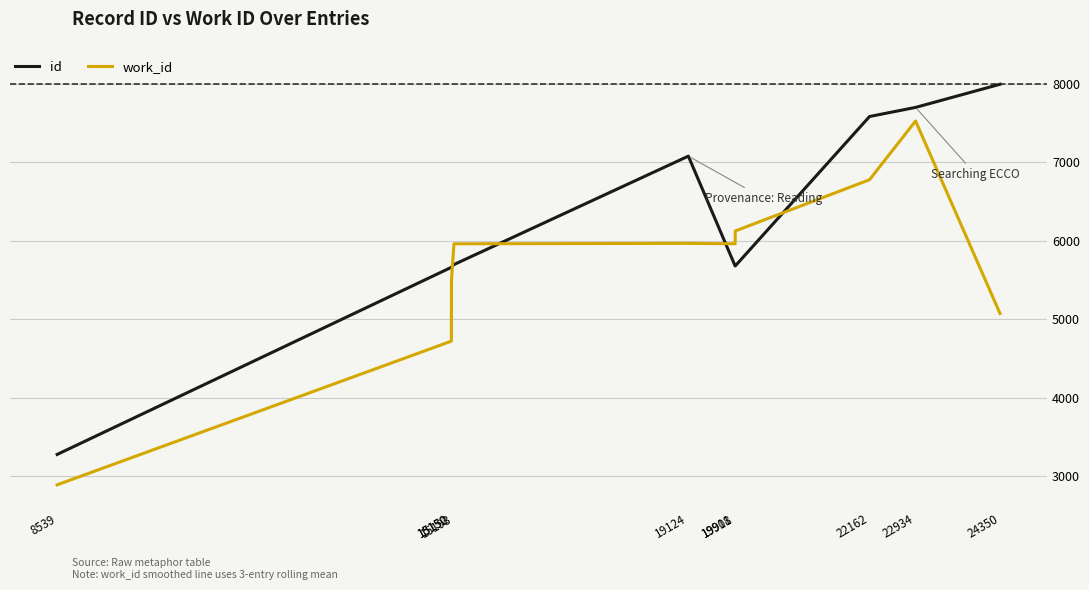

What is the maximum value shown in the chart?

7996.0